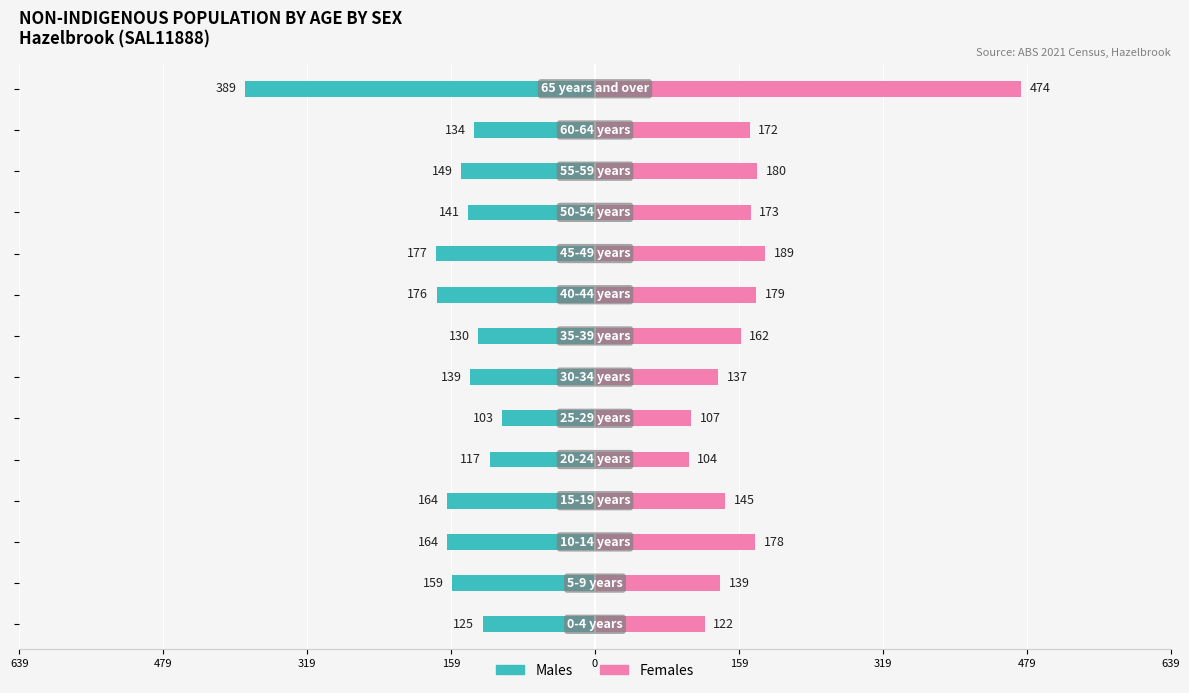

List the series in order of their overall mean, highest first.

Females, Males